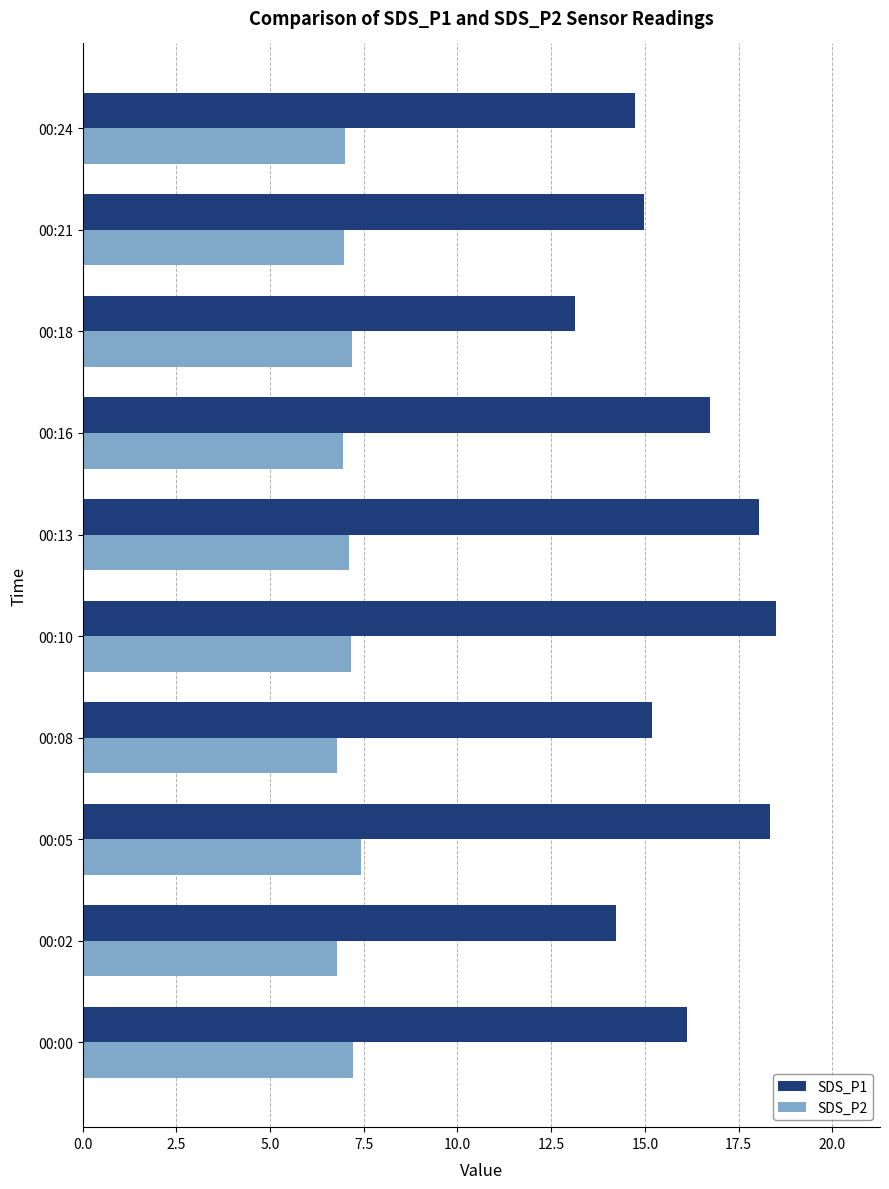

True or false: SDS_P1 has a value of 16.1 at 00:00.

True